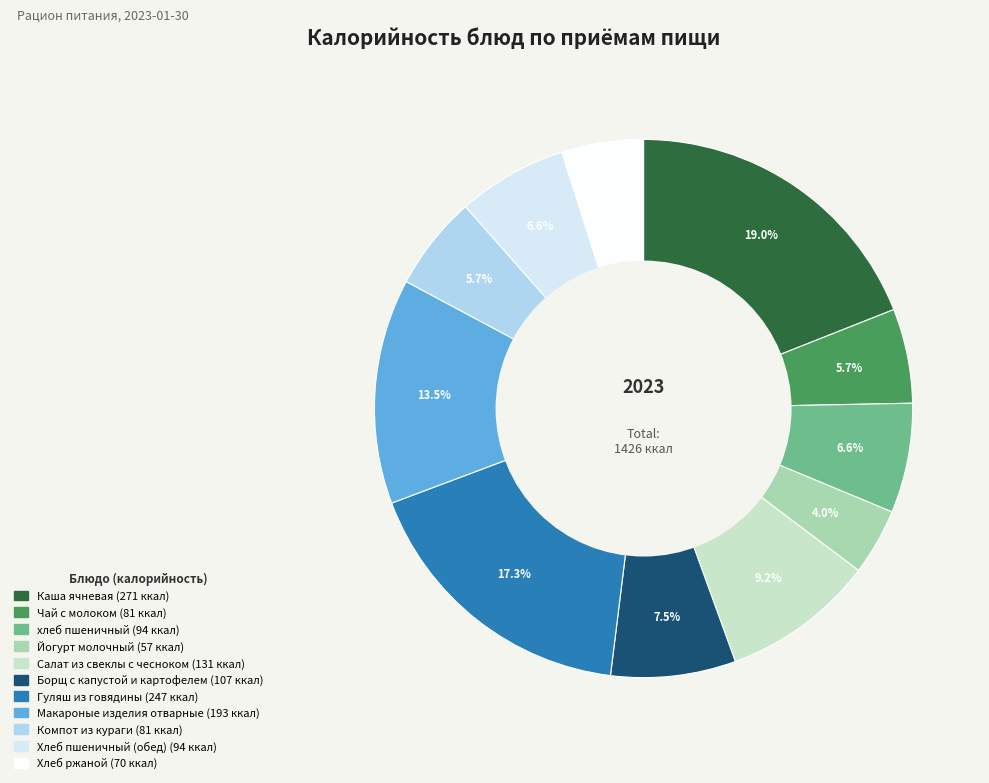

What portion of the pie excludes Хлеб ржаной?

95.1%